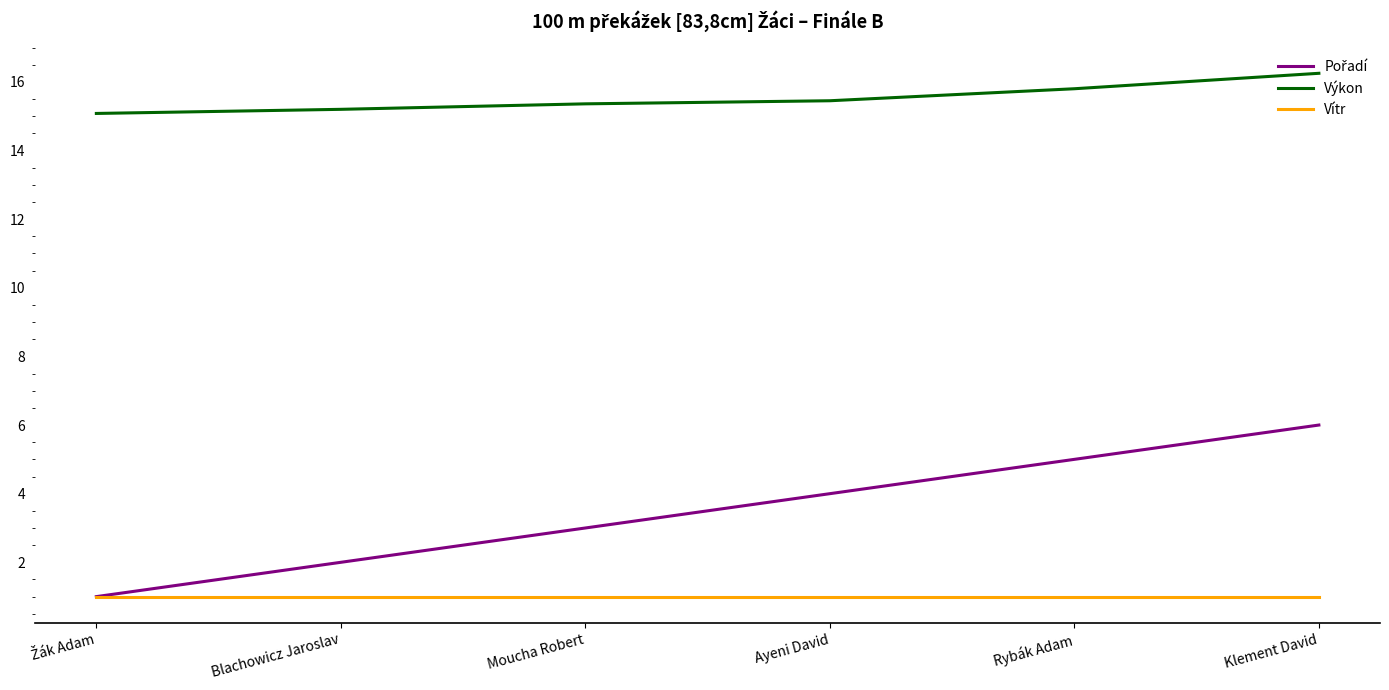

What is the approximate value of Výkon at Rybák Adam?

15.8